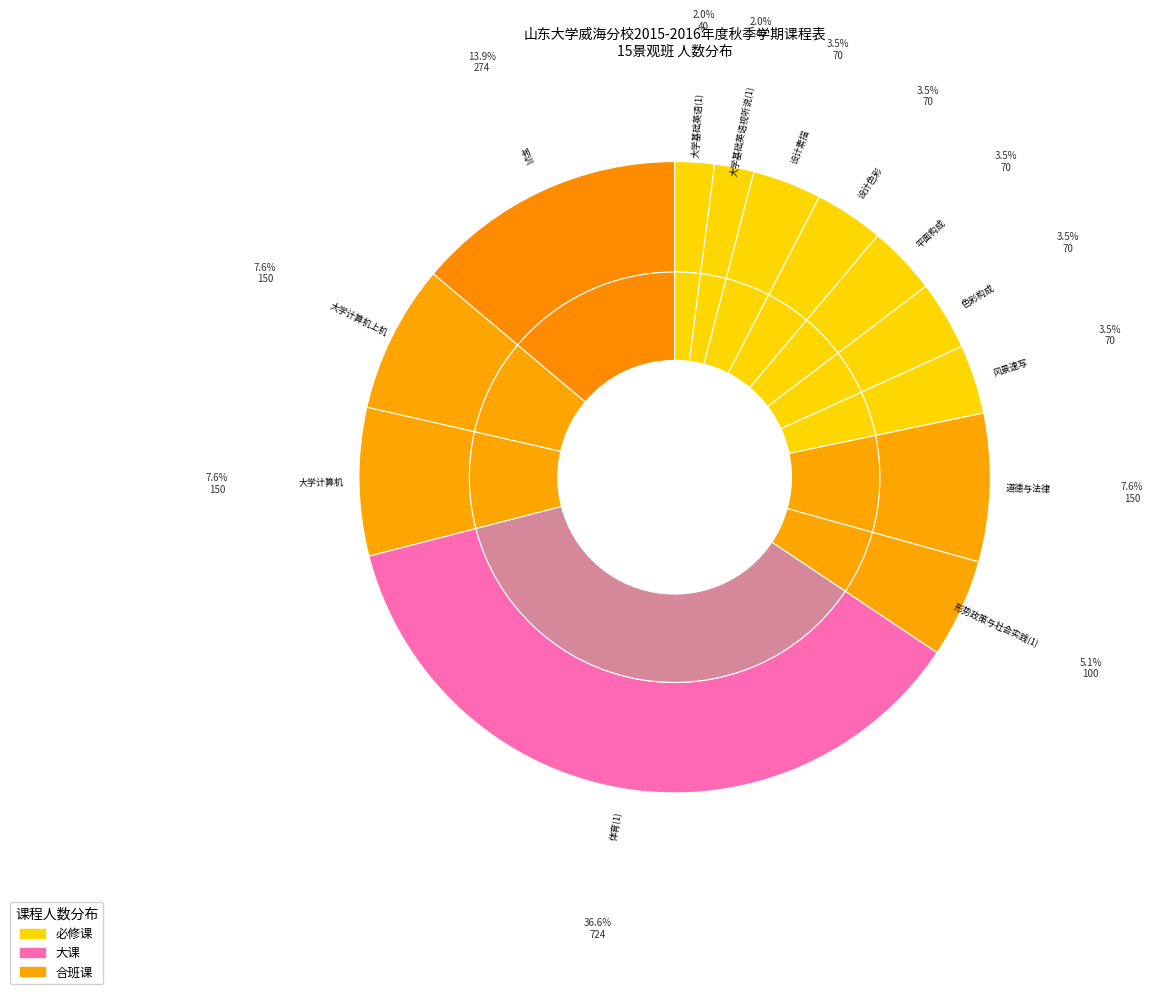

True or false: 色彩构成 accounts for 4% of the total.

True